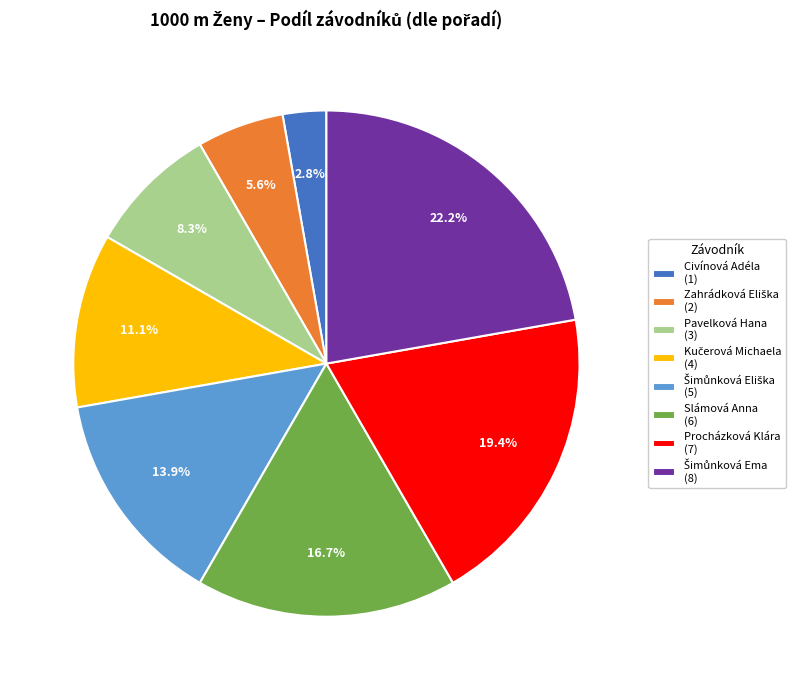

What is the smallest slice in the pie chart?

Civínová Adéla